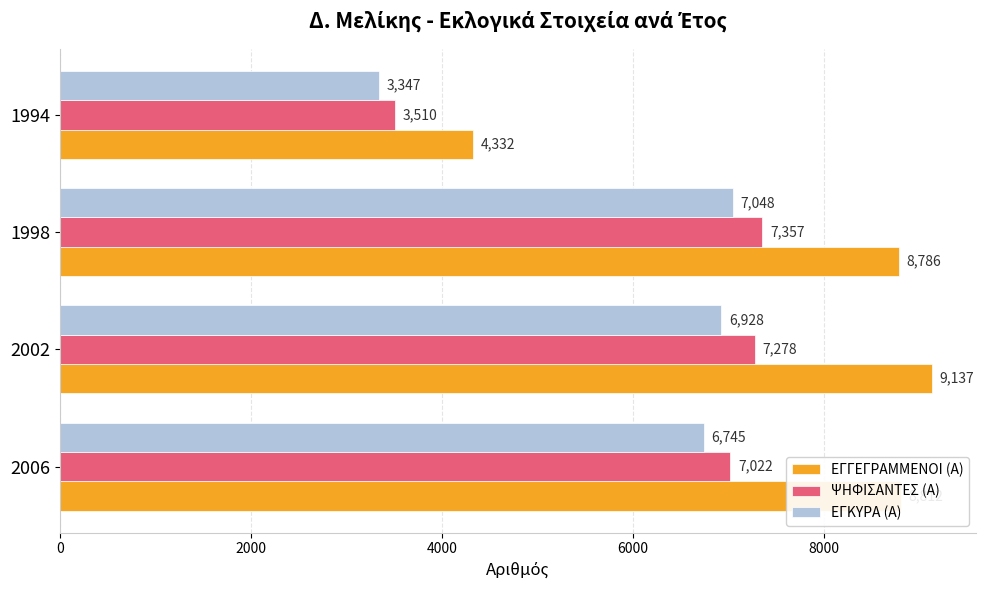

The value of ΨΗΦΙΣΑΝΤΕΣ (Α) at 2006 is 7022. True or false?

True